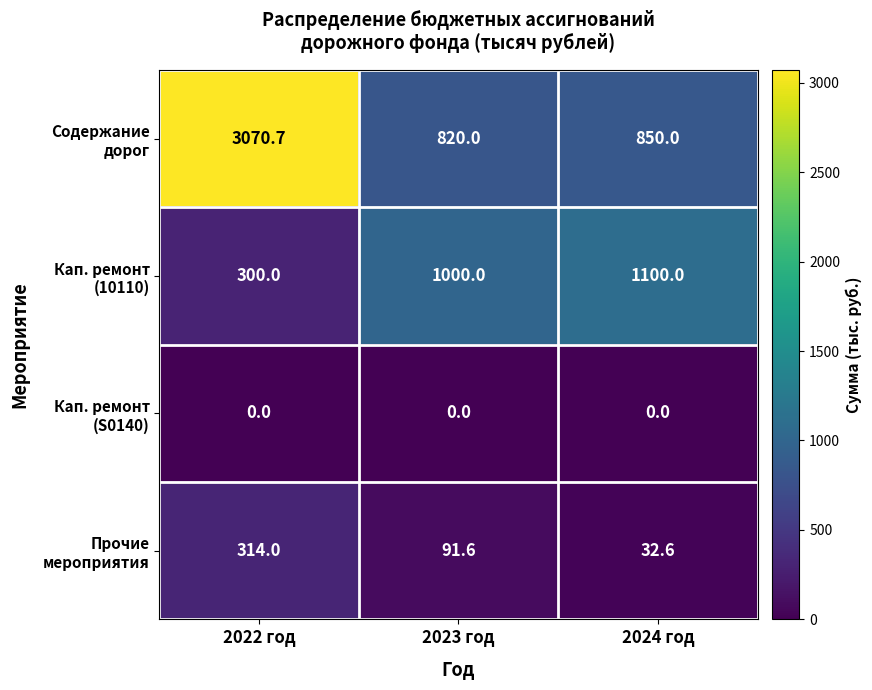

At which category does the chart reach its peak across all series?

2022 год